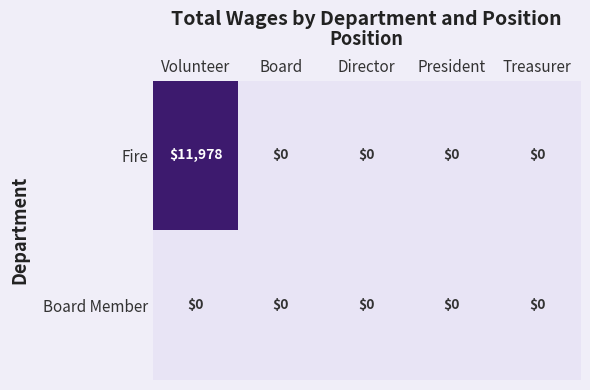

Reading left to right, list all the values displayed in this chart.

Fire: 11978	0	0	0	0
Board Member: 0	0	0	0	0